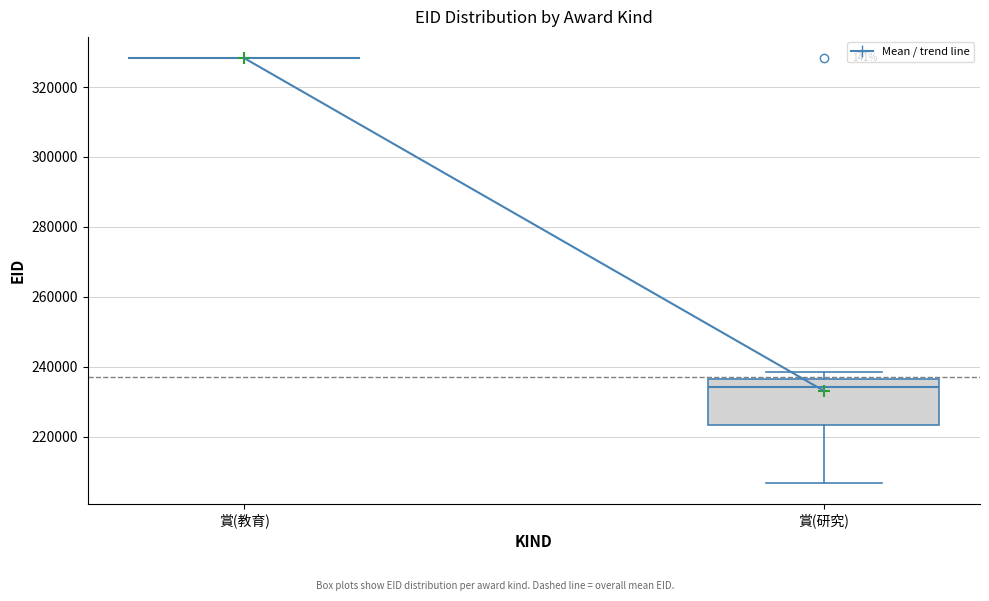

Reading left to right, transcribe this box plot: for each box, give where its median line is, the range the box spans, and where its two whiskers end, as read against the y-axis. The values are not printed on the chart, so give them approximately, as read against the axis.

賞(教育): box collapsed to a line at 328000, whiskers 328000 to 328000
賞(研究): median 234000, box 224000 to 236000, whiskers 206000 to 238000